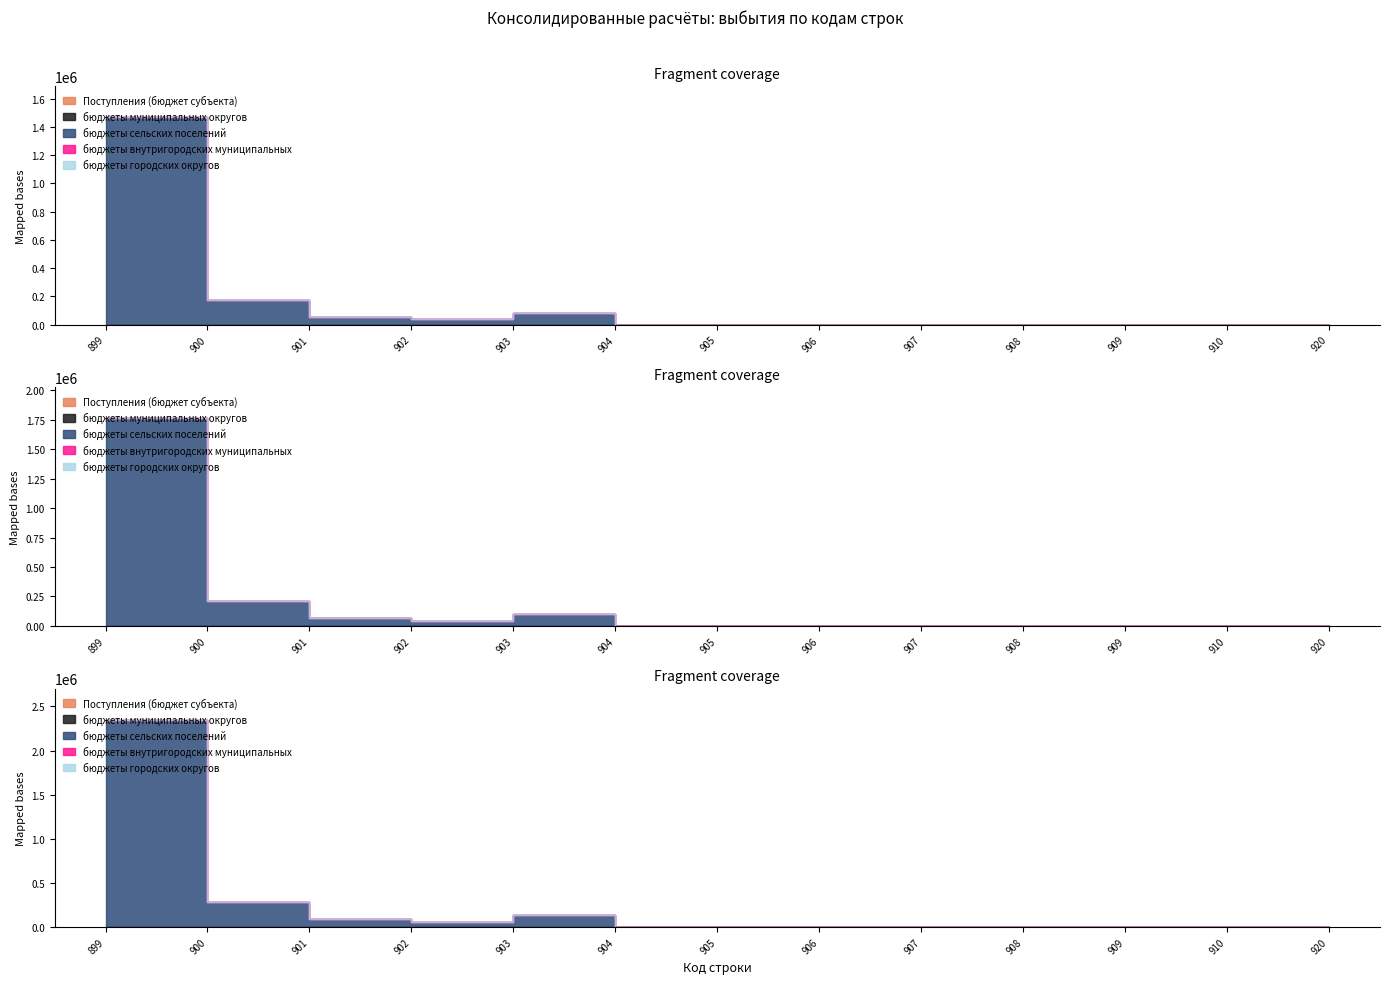

The value of Поступления (бюджет субъекта) at 910 is 0.0. True or false?

True